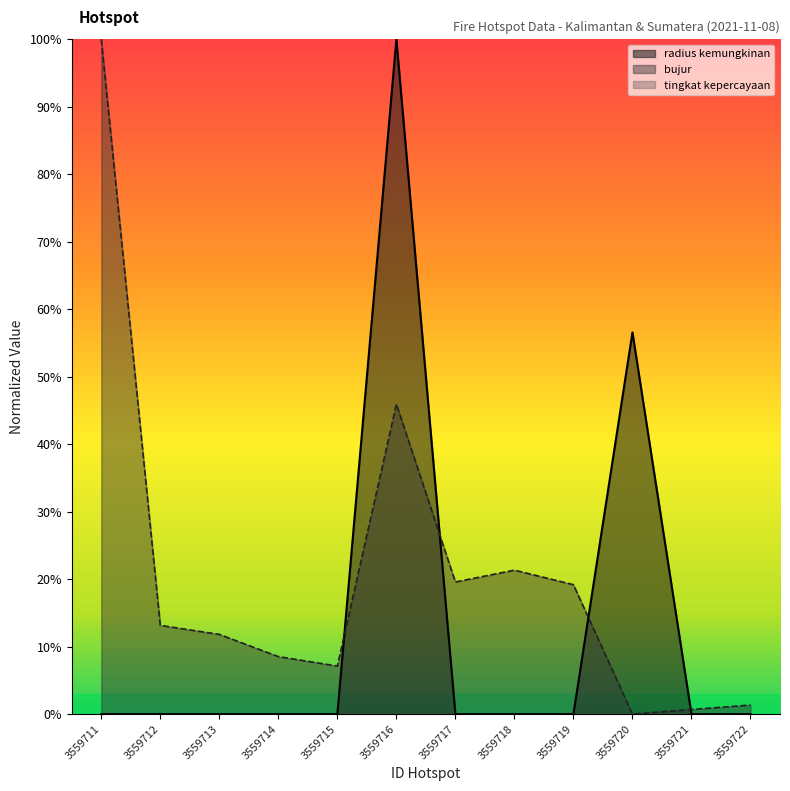

What is the total value across all series at 3559712?

0.1